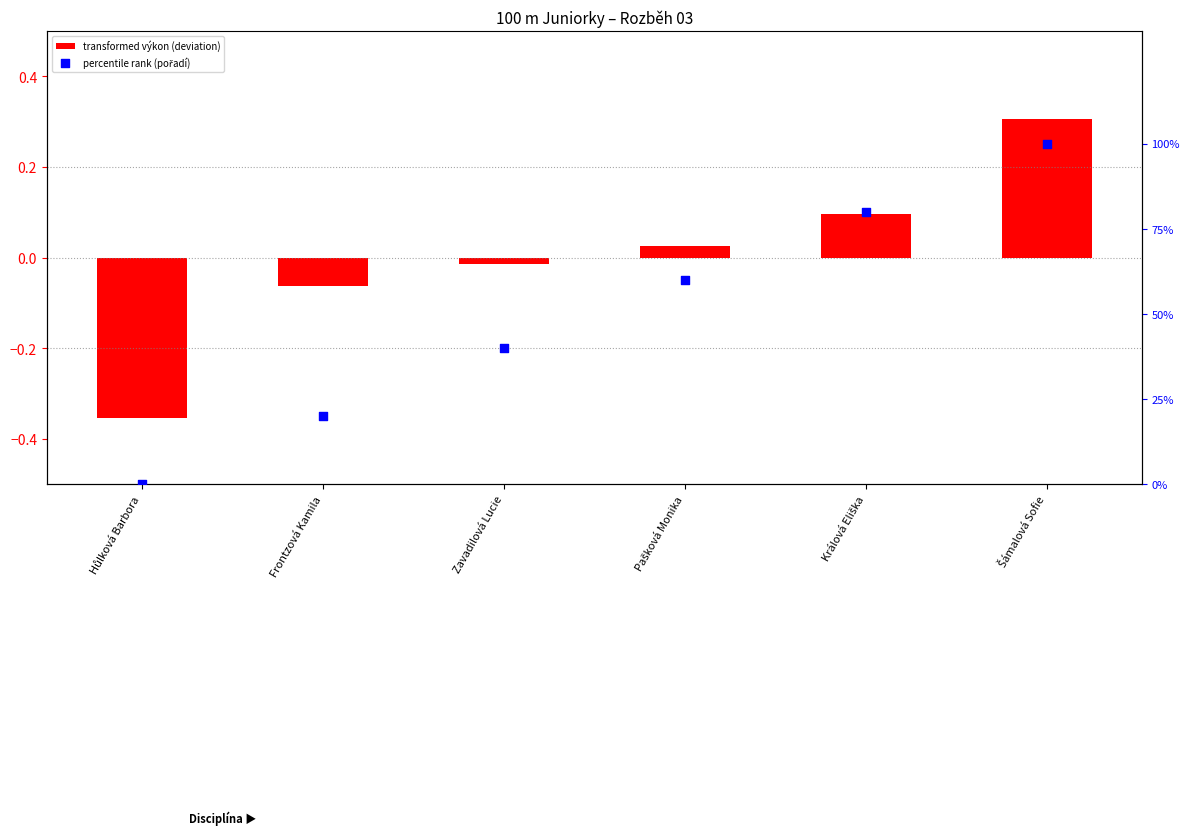

Which series has the largest total across all categories?

percentile rank (pořadí)